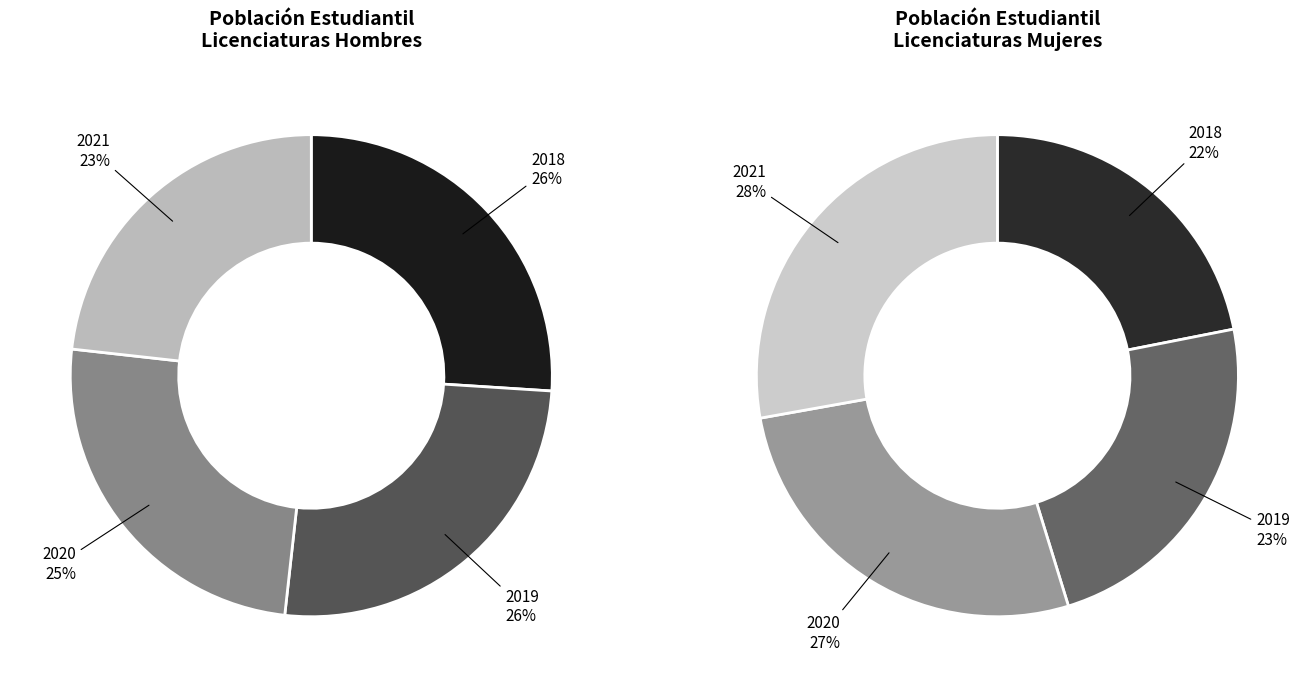

Does 2020 represent more than half of the total?

No